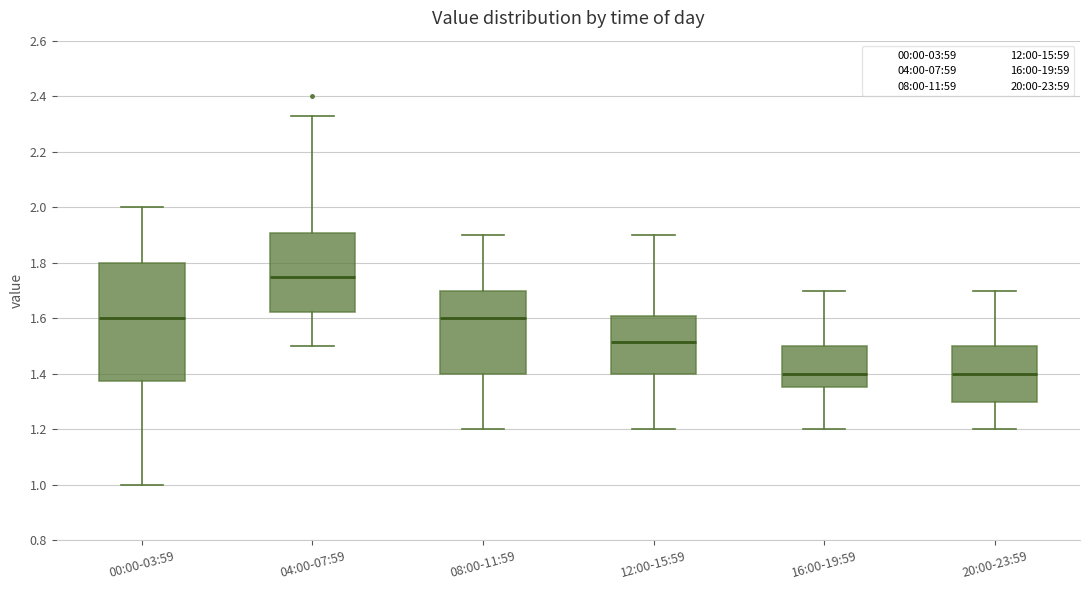

Reading left to right, transcribe this box plot: for each box, give where its median line is, the range the box spans, and where its two whiskers end, as read against the y-axis. The values are not printed on the chart, so give them approximately, as read against the axis.

00:00-03:59: median 1.60, box 1.38 to 1.80, whiskers 1.00 to 2.00
04:00-07:59: median 1.76, box 1.62 to 1.90, whiskers 1.50 to 2.34
08:00-11:59: median 1.60, box 1.40 to 1.70, whiskers 1.20 to 1.90
12:00-15:59: median 1.52, box 1.40 to 1.60, whiskers 1.20 to 1.90
16:00-19:59: median 1.40, box 1.36 to 1.50, whiskers 1.20 to 1.70
20:00-23:59: median 1.40, box 1.30 to 1.50, whiskers 1.20 to 1.70